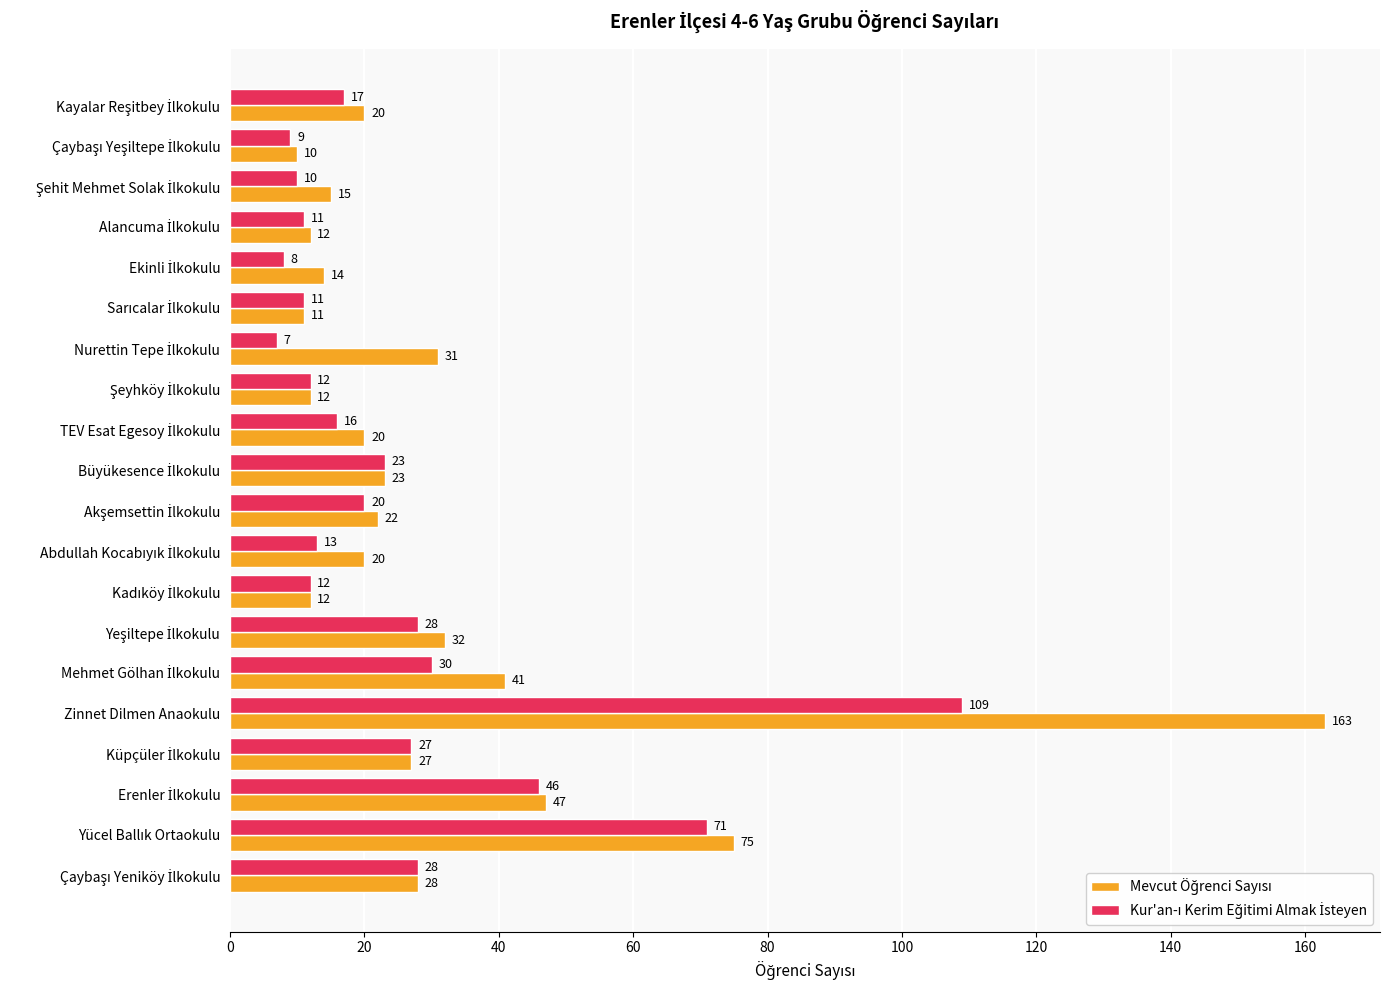

At which category is the sum across all series the highest?

Zinnet Dilmen Anaokulu